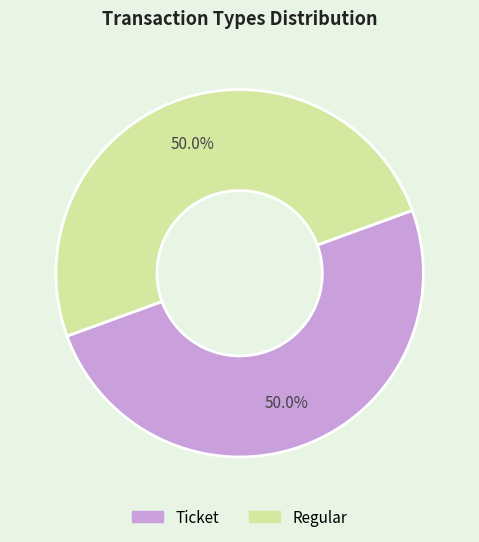

What is the total percentage of Ticket and Regular?

100.0%